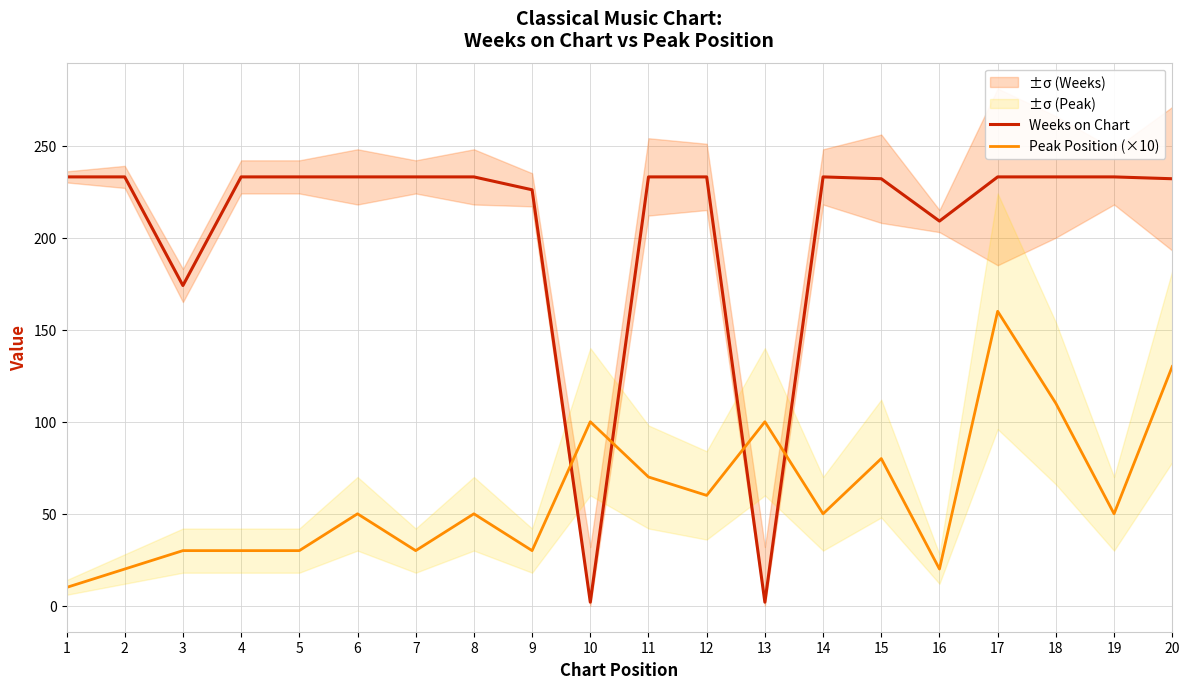

Is it true that Peak Position (×10) equals 281 at 17?

False